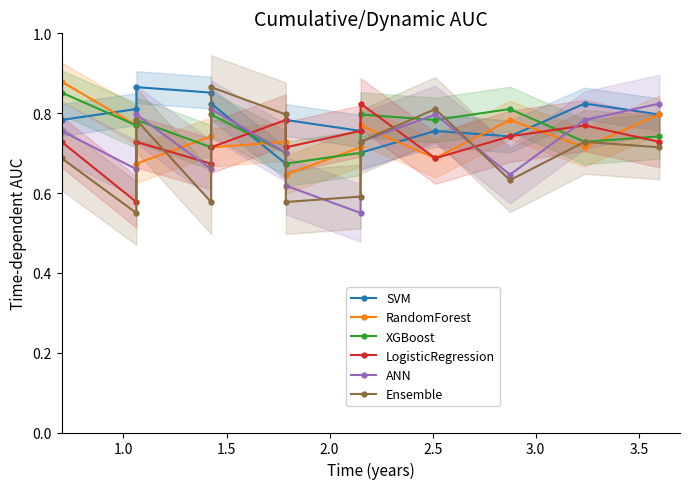

At how many categories does at least one series exceed 0?

13